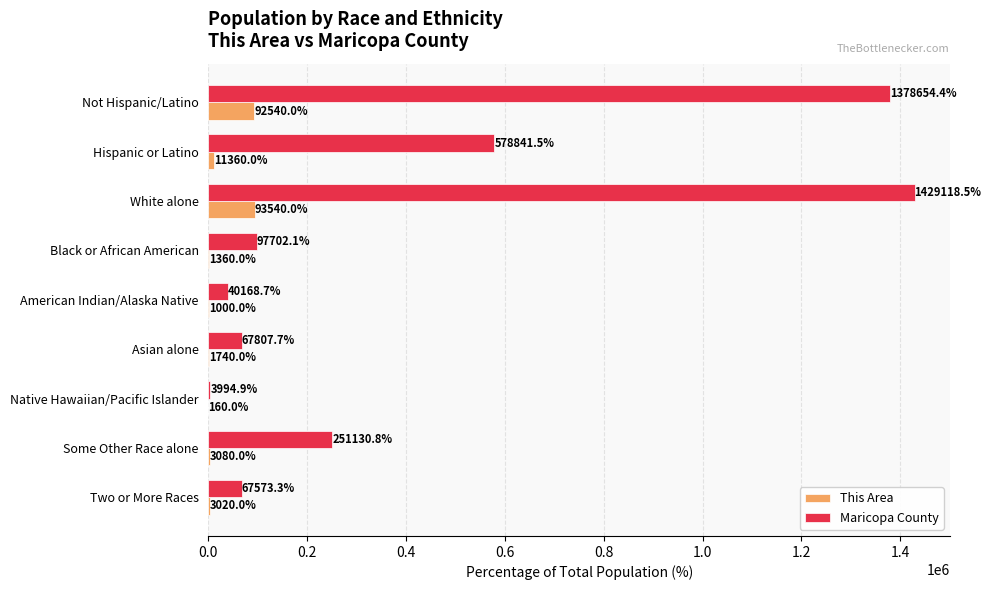

The value of Maricopa County at Black or African American is 25294.5. True or false?

False